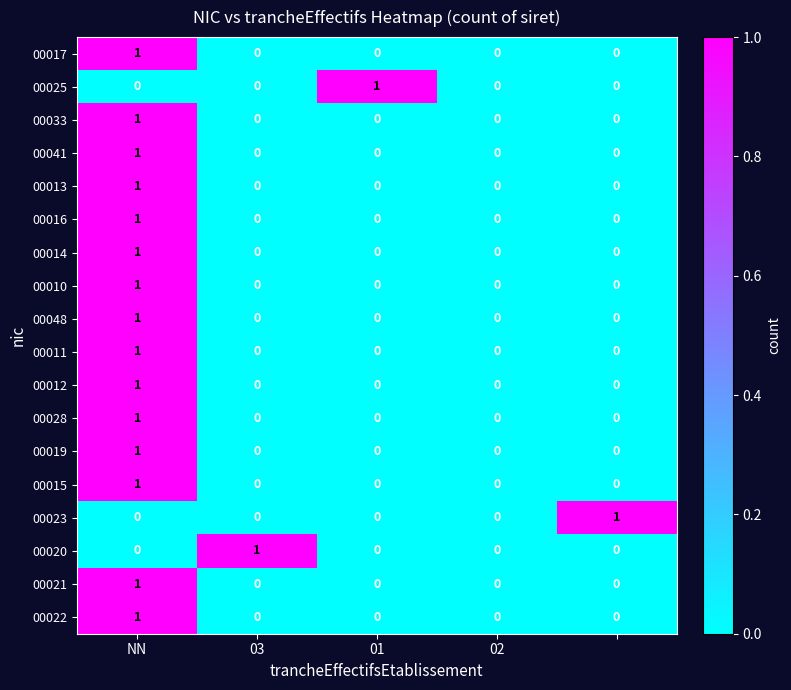

How many 00013 values are between 0 and 1?

5